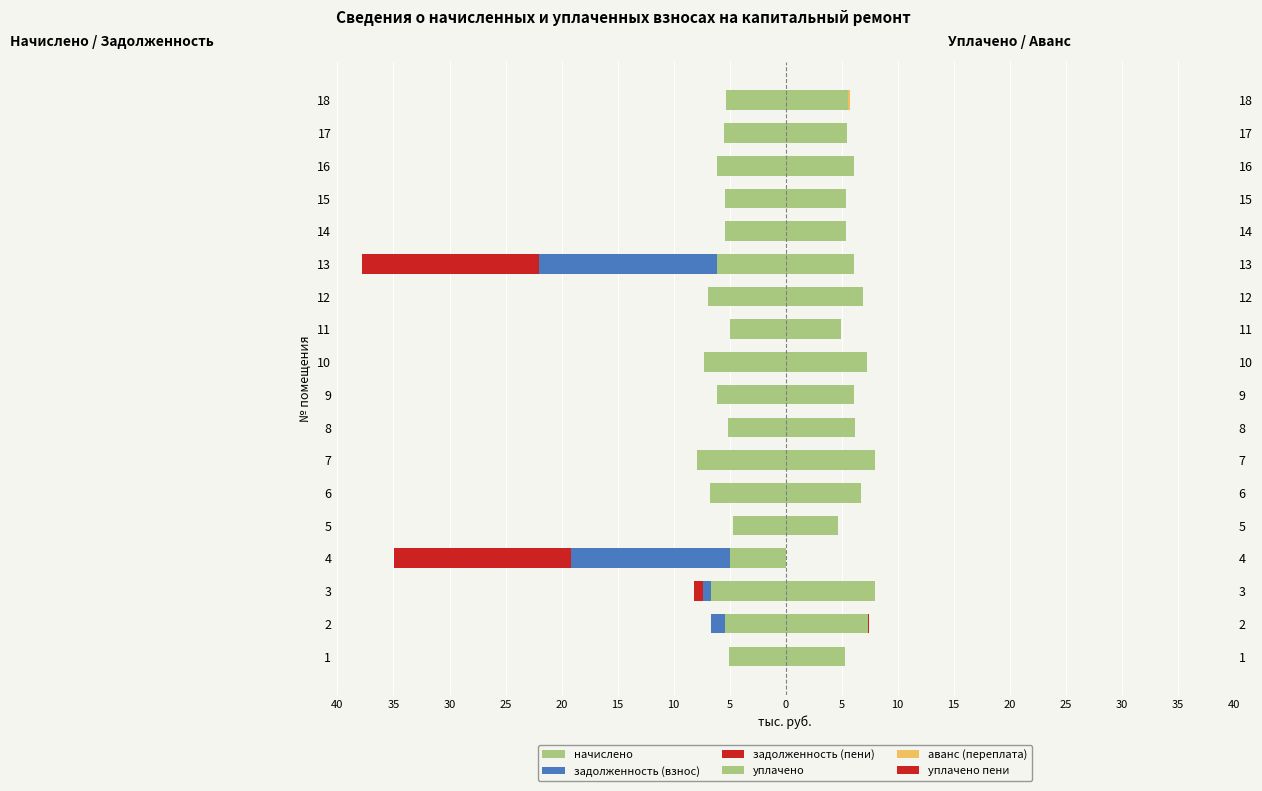

Does the chart contain stacked bars?

No